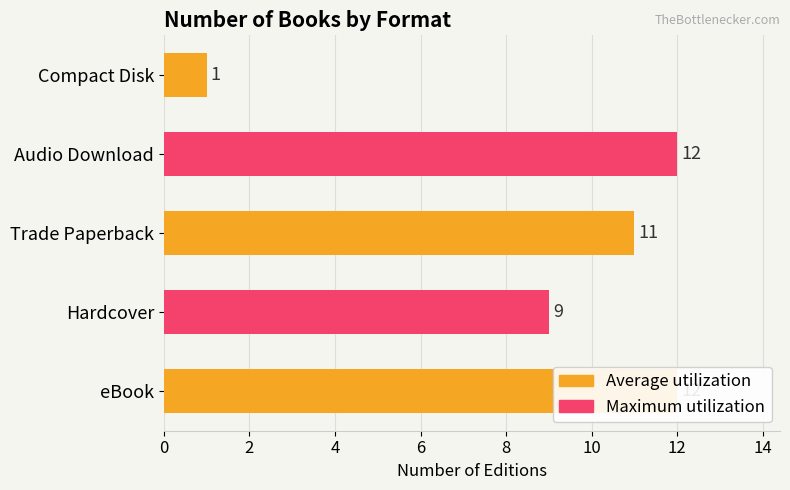

True or false: the data shows 2 at 8.

False